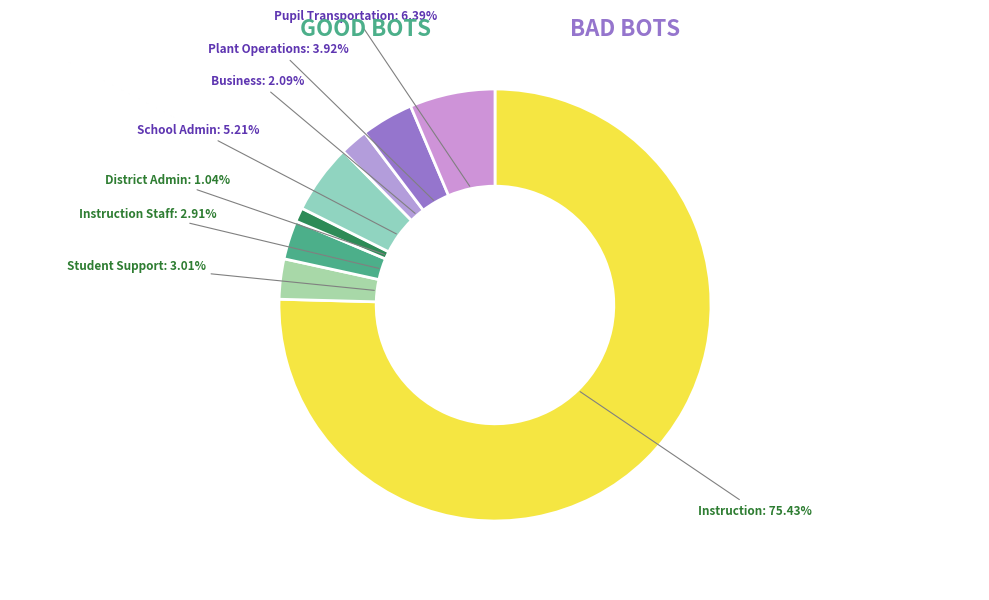

Is Instruction the majority of the pie?

Yes